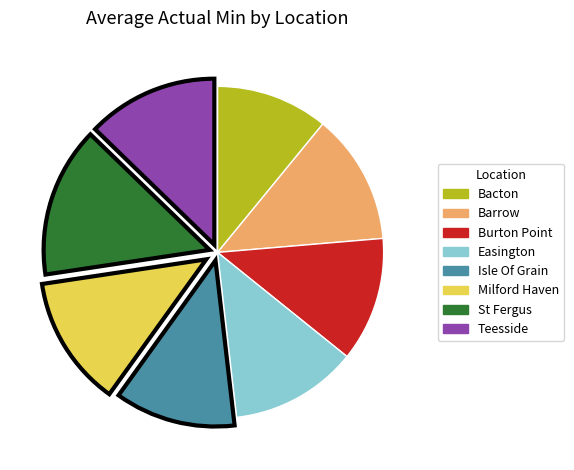

Does Teesside account for over 50% of the chart?

No